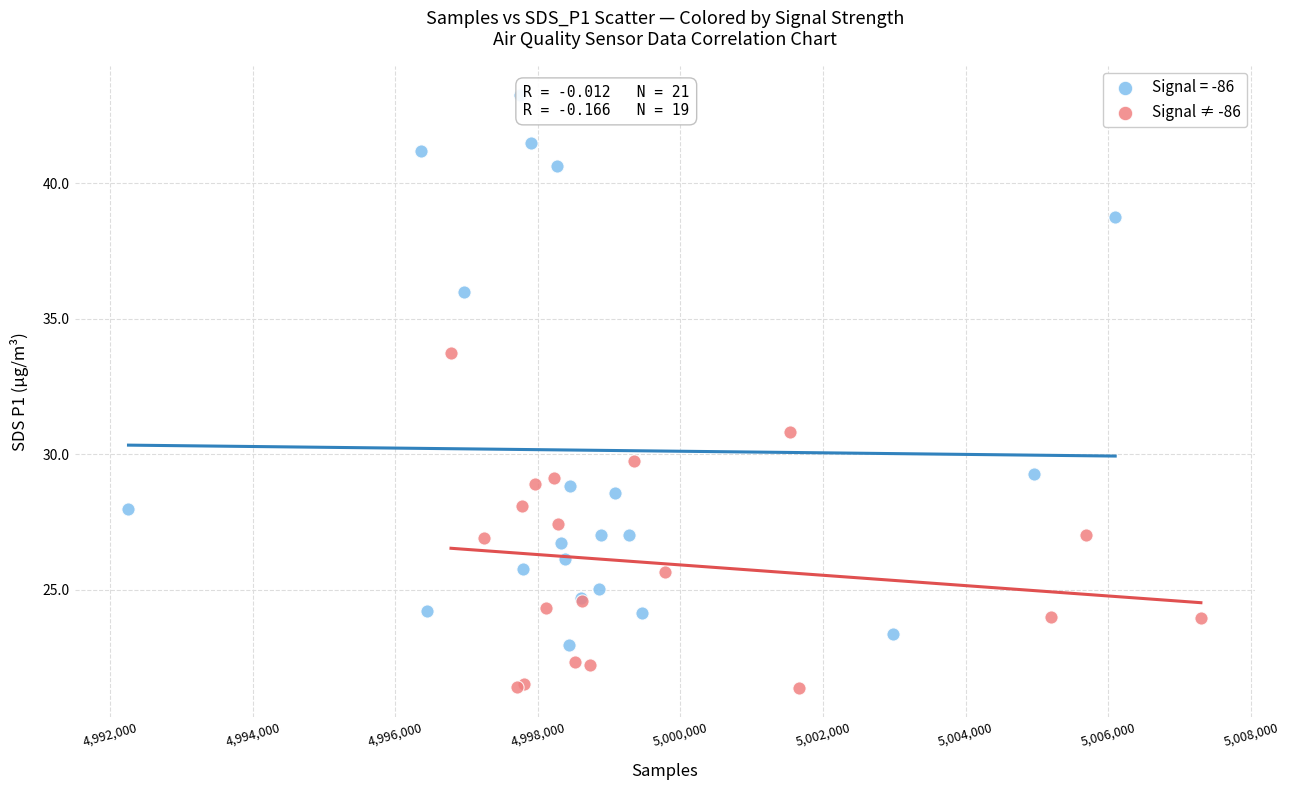

Which series contains the highest Y value?

Signal = -86